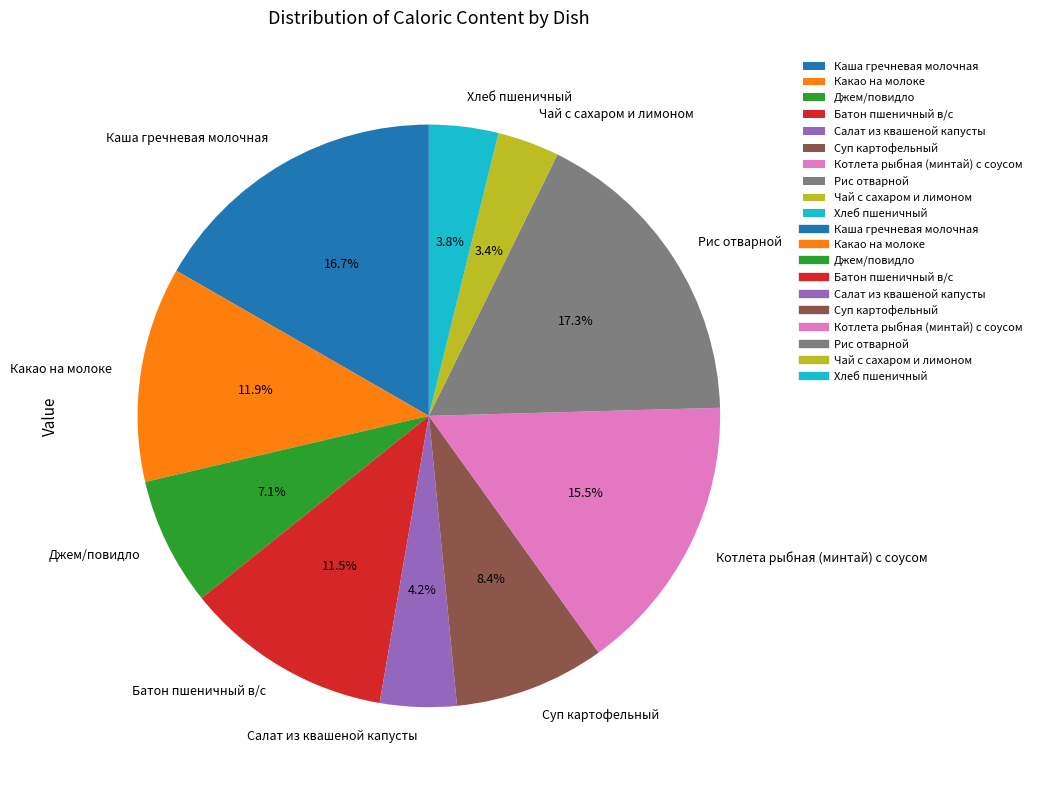

How many segments does this pie chart have?

10